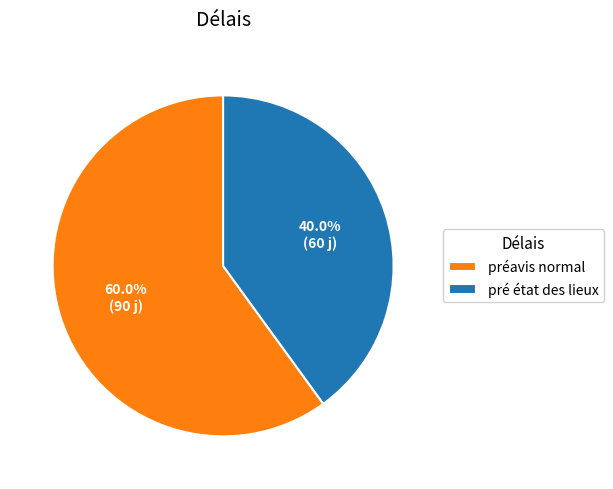

What is the ratio of the value at préavis normal to the value at pré état des lieux?

1.5